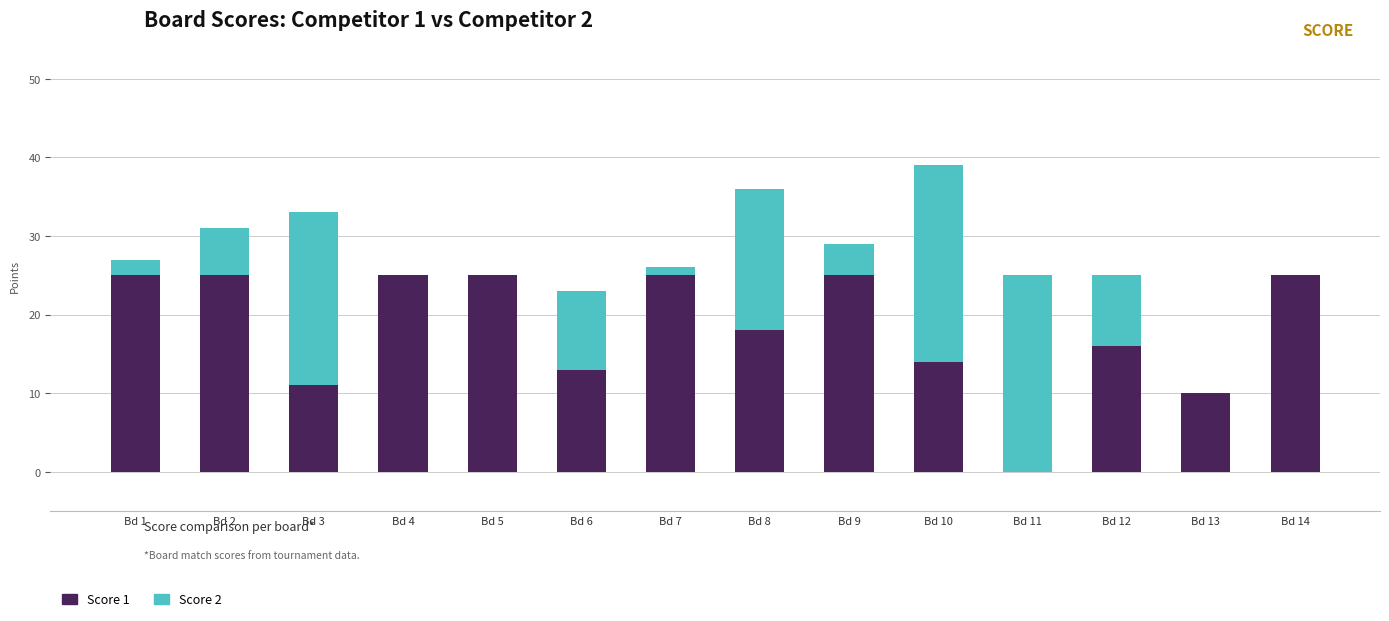

What is the approximate value of Score 1 at Bd 3?

11